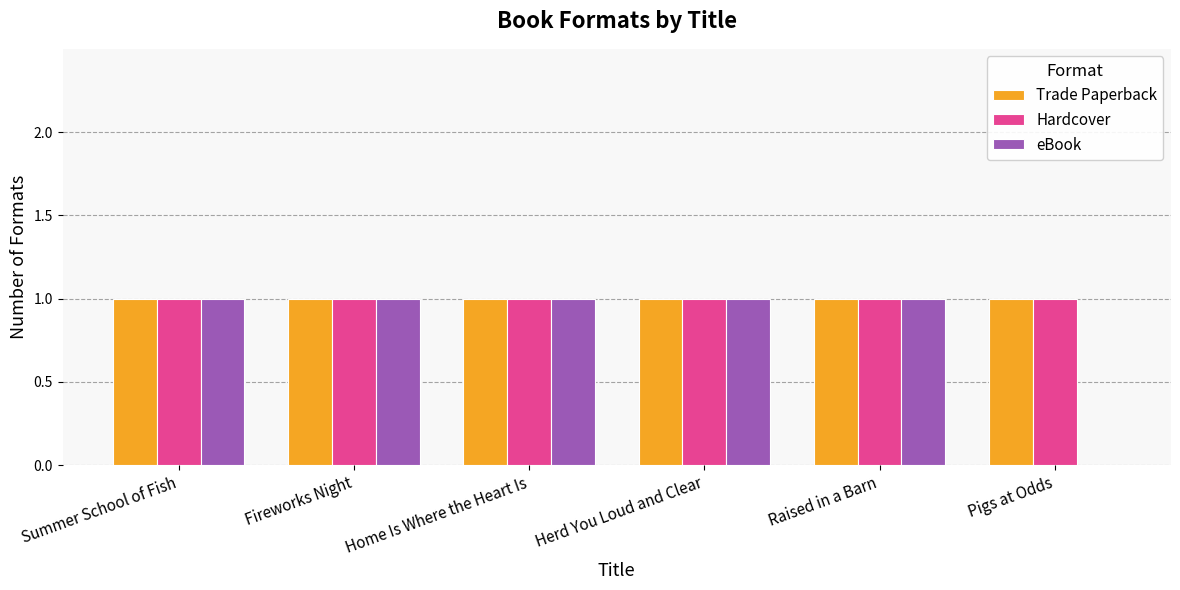

How many positive values does the eBook series have?

5